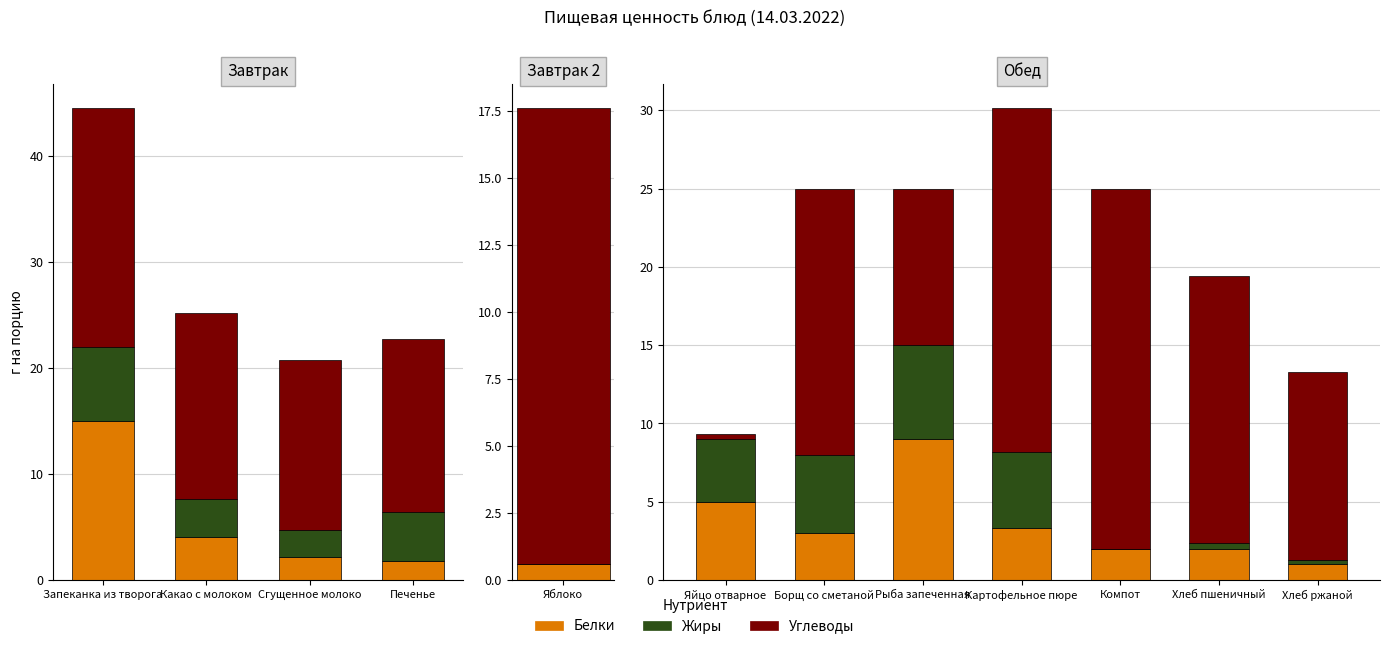

What are all the series names shown in the legend?

Белки, Жиры, Углеводы